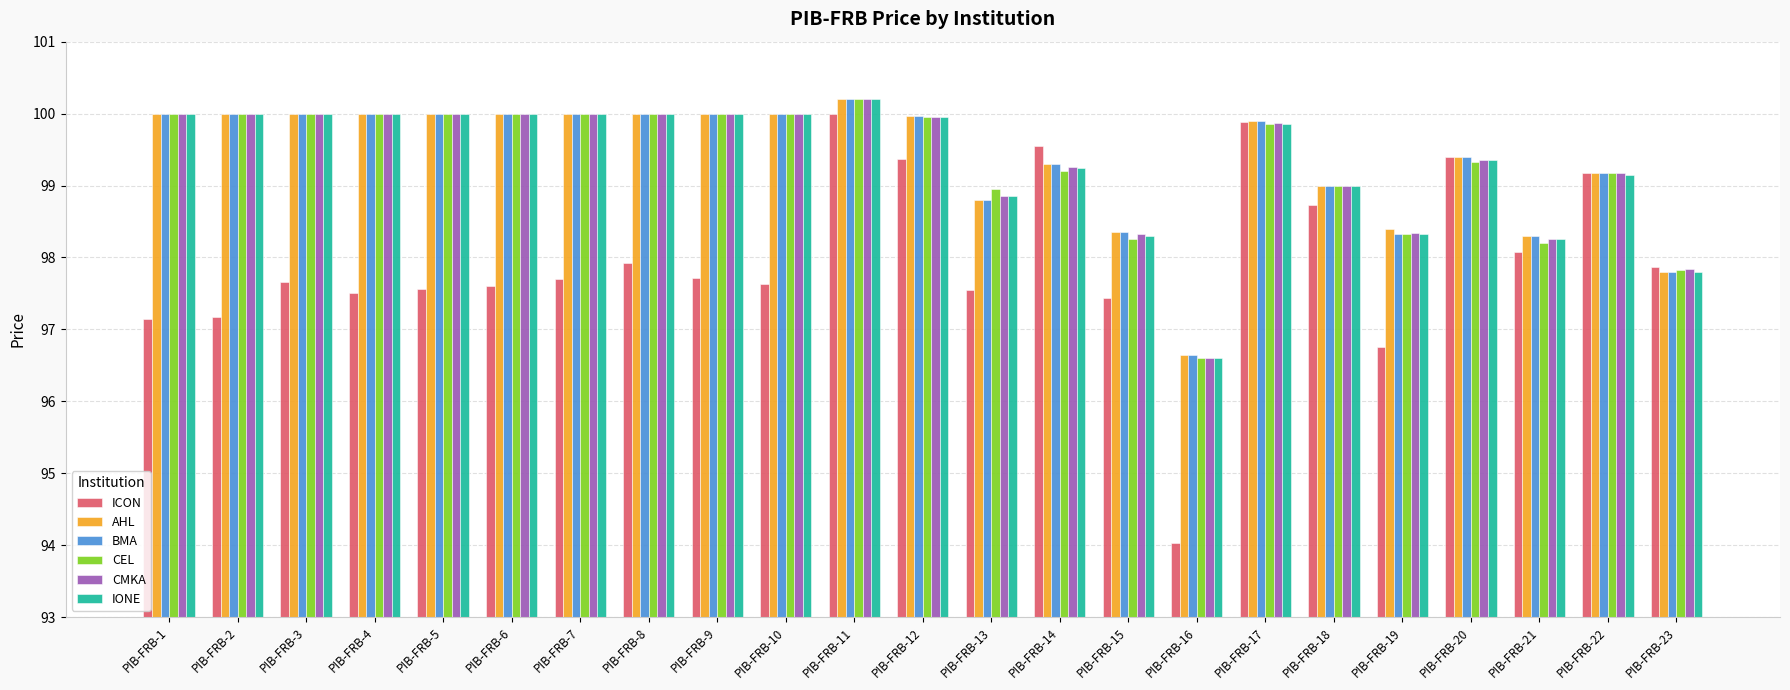

What is the maximum value for CMKA?

100.2